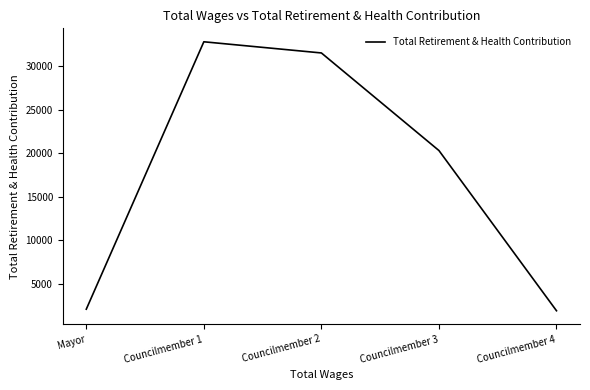

Where is the data nearest to the value 17340?

Councilmember 3